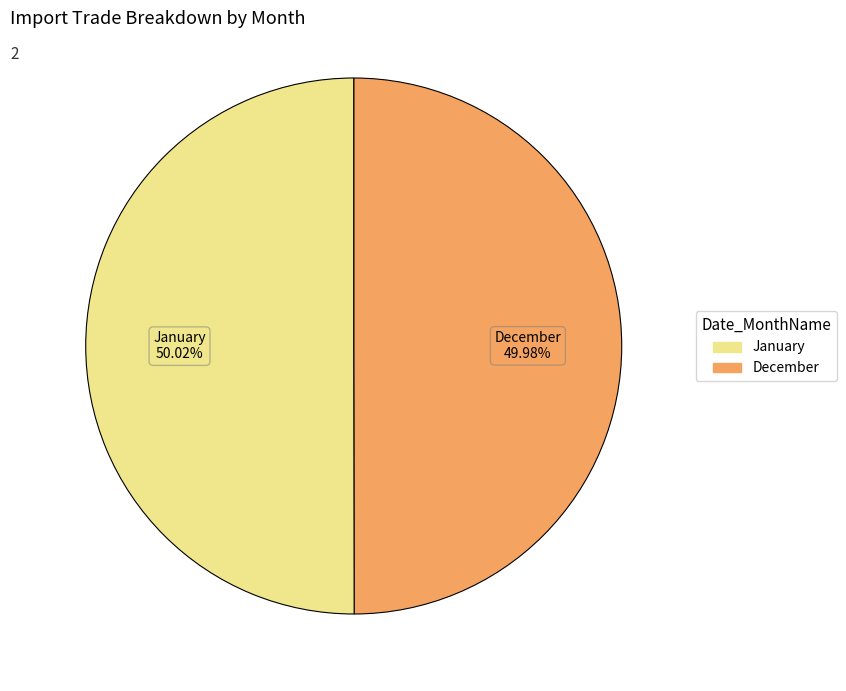

To the nearest percent, what is the combined percentage of December and January?

100%